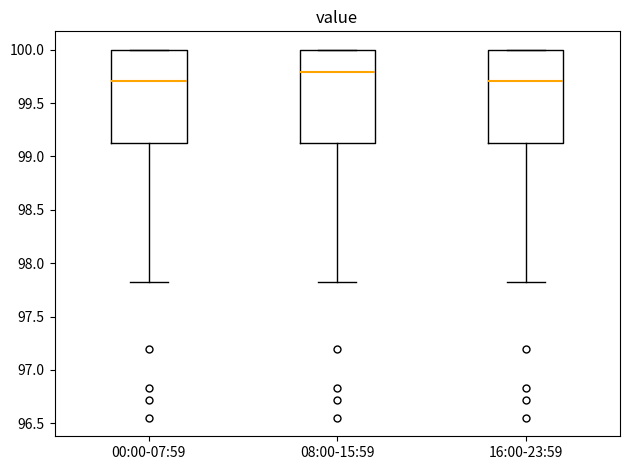

Reading left to right, read every box against the y-axis: the position of its median line, the range the box covers, and the ends of its whiskers. The values are not printed on the chart, so give them approximately, as read against the axis.

00:00-07:59: median 99.70, box 99.15 to 100.00, whiskers 97.80 to 100.00
08:00-15:59: median 99.80, box 99.15 to 100.00, whiskers 97.80 to 100.00
16:00-23:59: median 99.70, box 99.15 to 100.00, whiskers 97.80 to 100.00